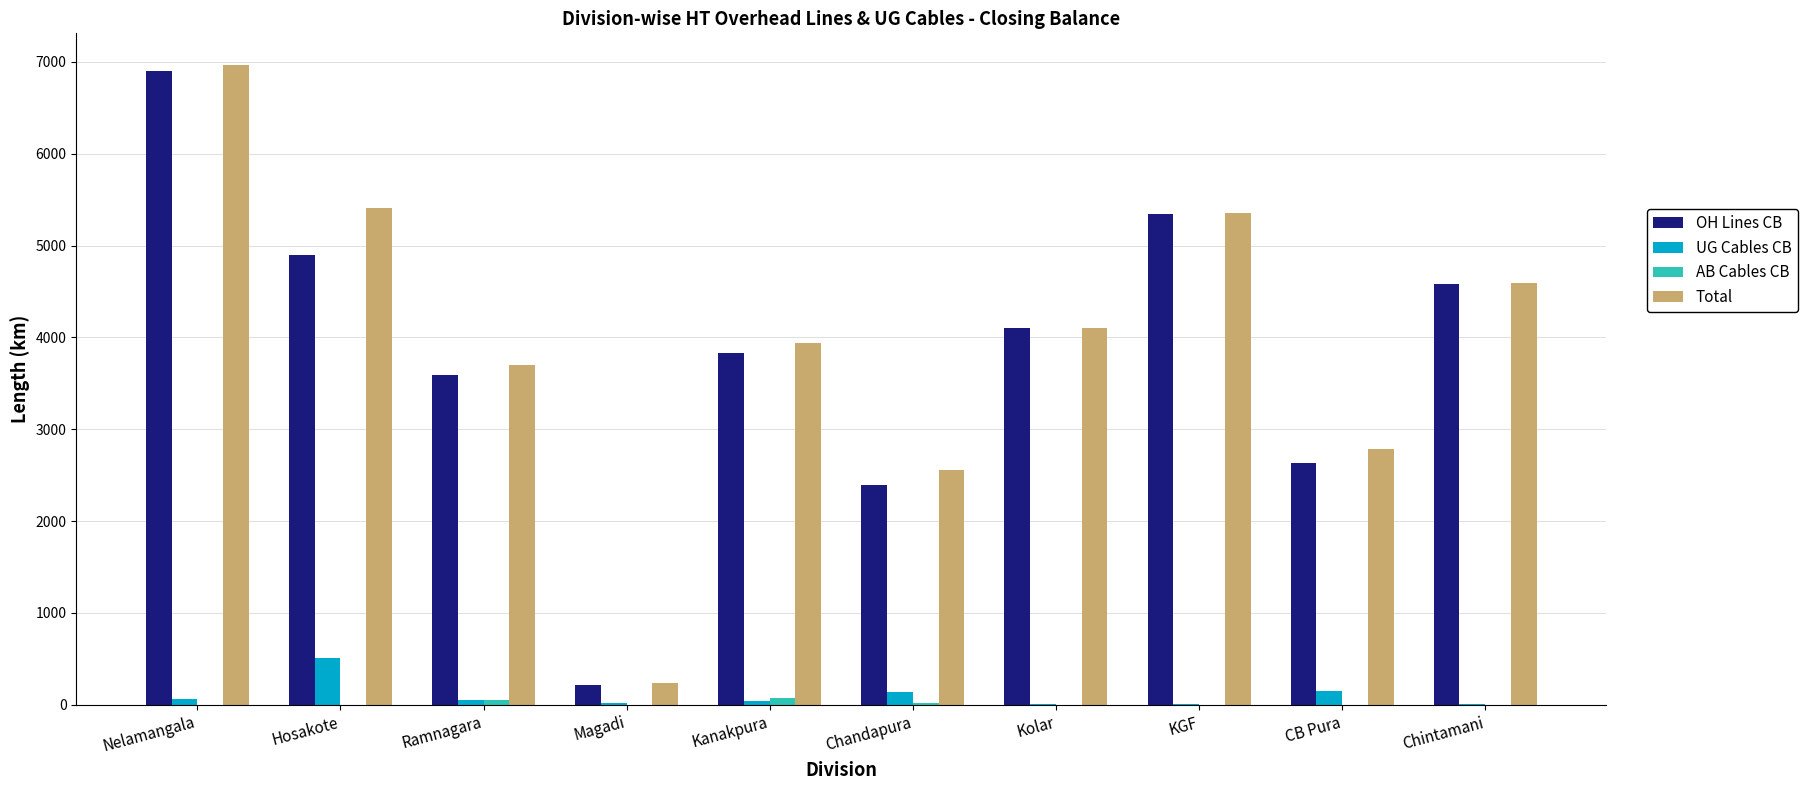

Between Ramnagara and CB Pura, which series saw the biggest shift?

OH Lines CB